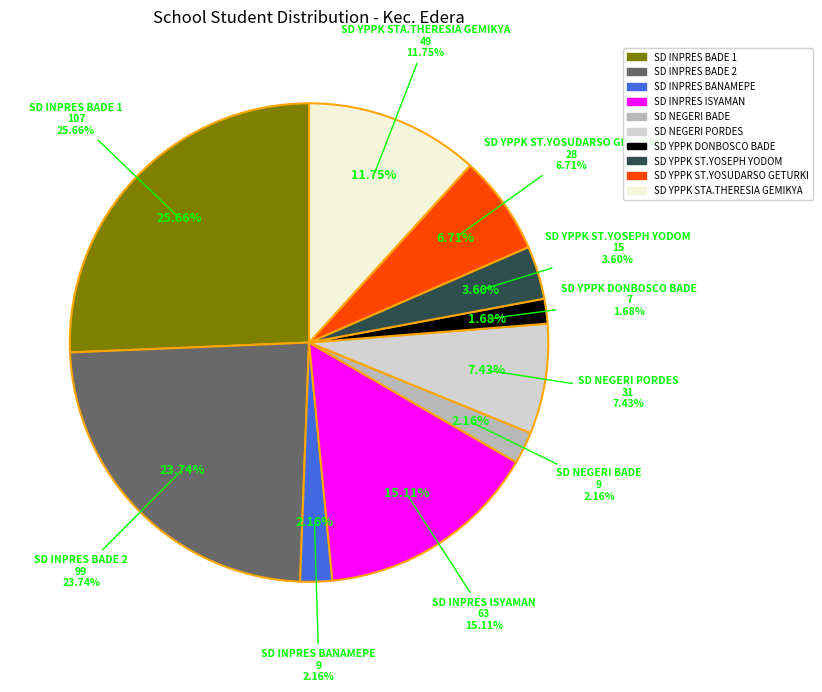

How many slices are in this pie chart?

10